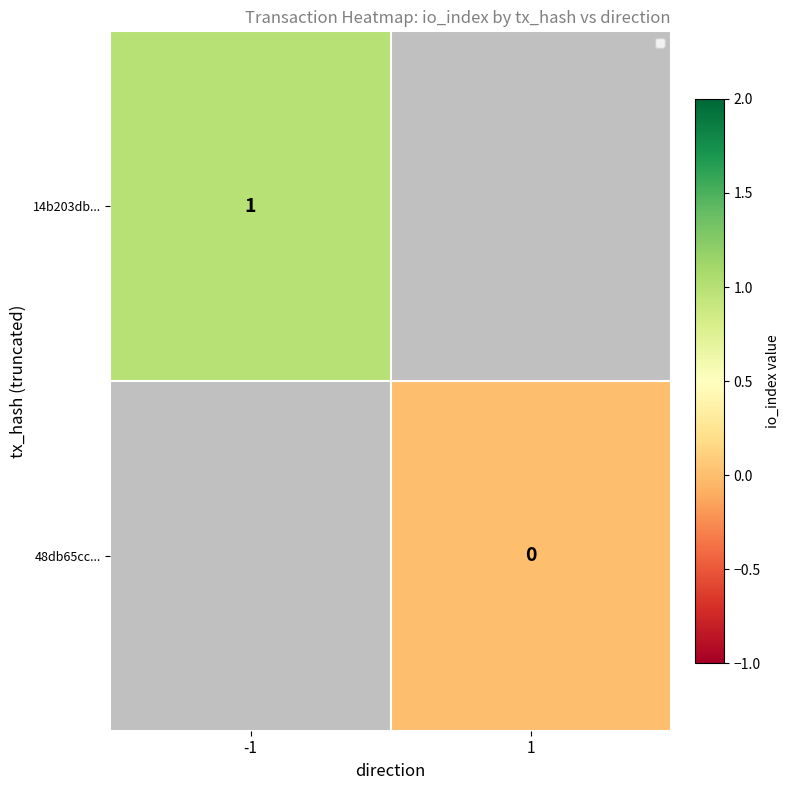

At which category does the chart reach its peak across all series?

-1